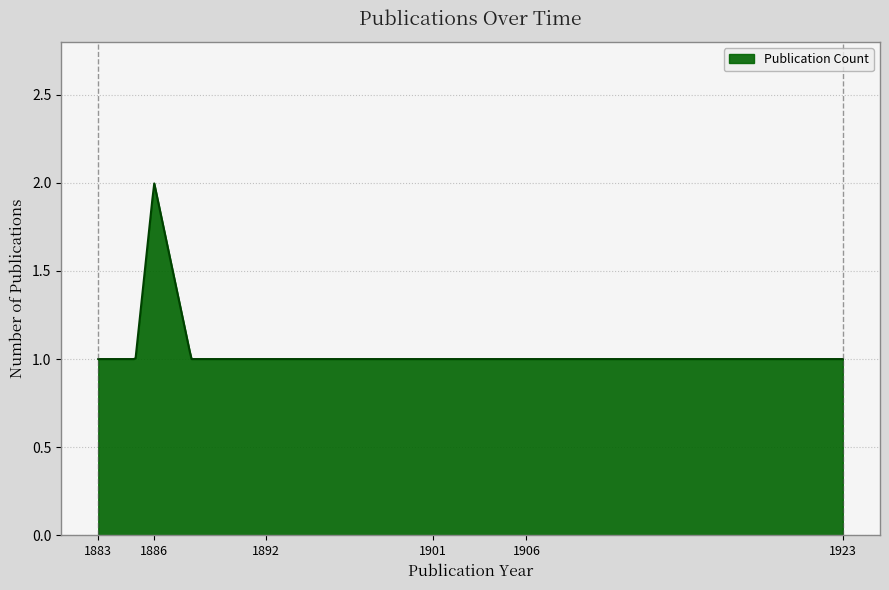

What is the greatest value displayed?

2.0